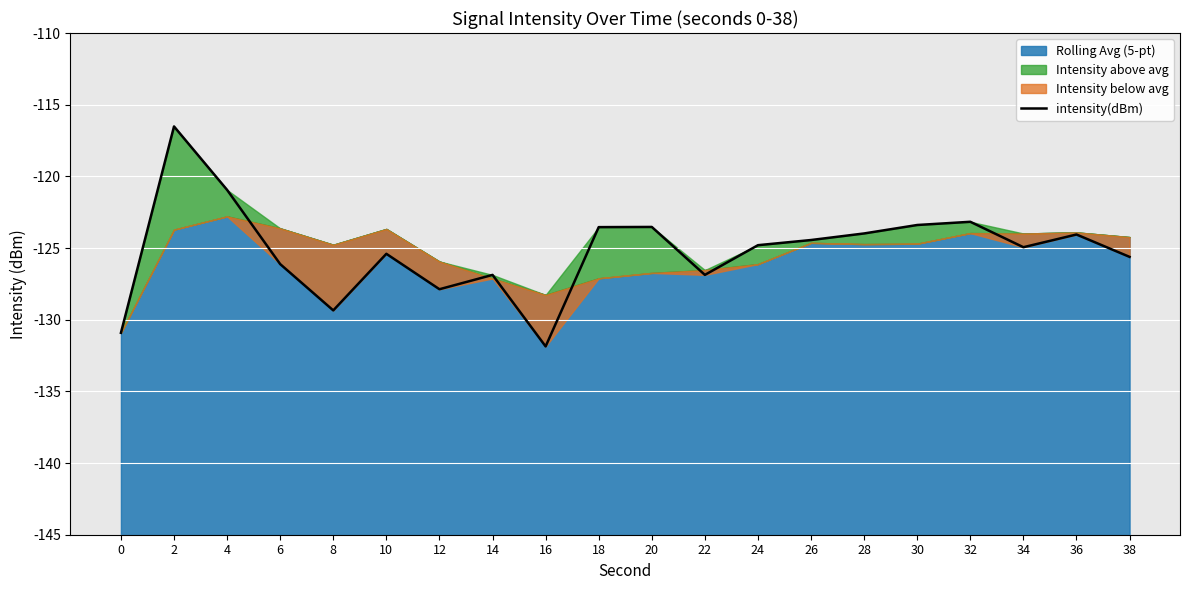

What is the average value?

-125.2